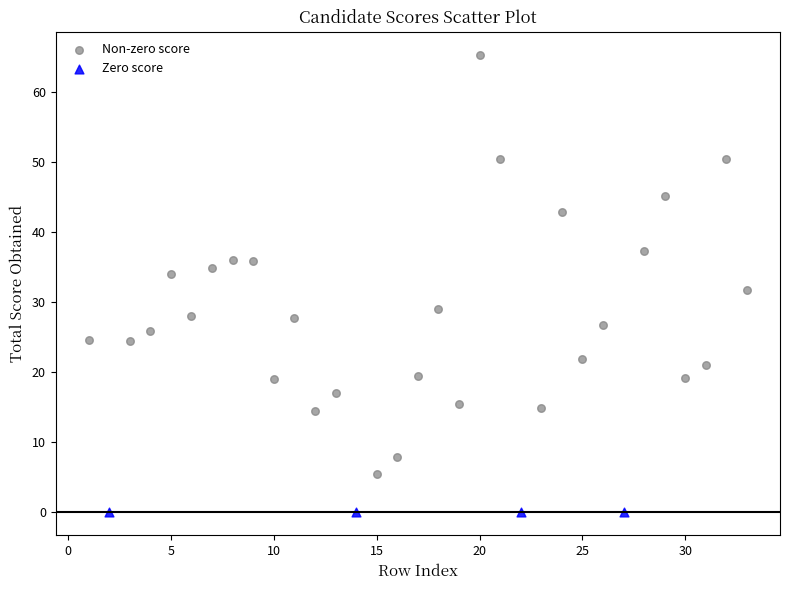

Which series reaches the maximum Y coordinate?

Non-zero score